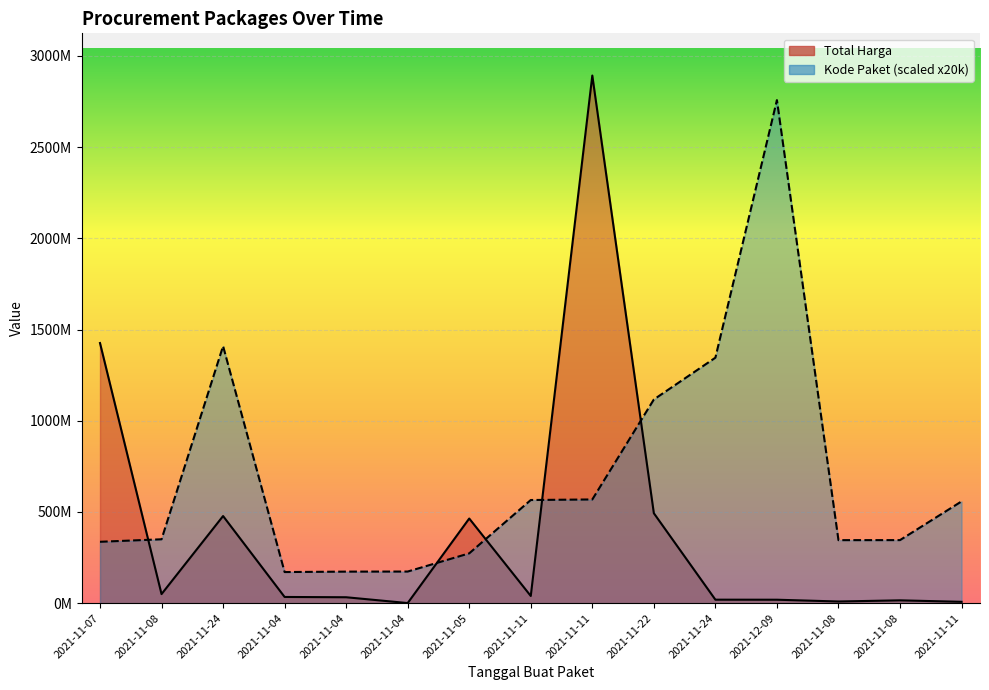

Rank the categories by Total Harga value from lowest to highest.

2021-11-04, 2021-11-11, 2021-11-08, 2021-11-08, 2021-12-09, 2021-11-24, 2021-11-04, 2021-11-04, 2021-11-11, 2021-11-08, 2021-11-05, 2021-11-24, 2021-11-22, 2021-11-07, 2021-11-11